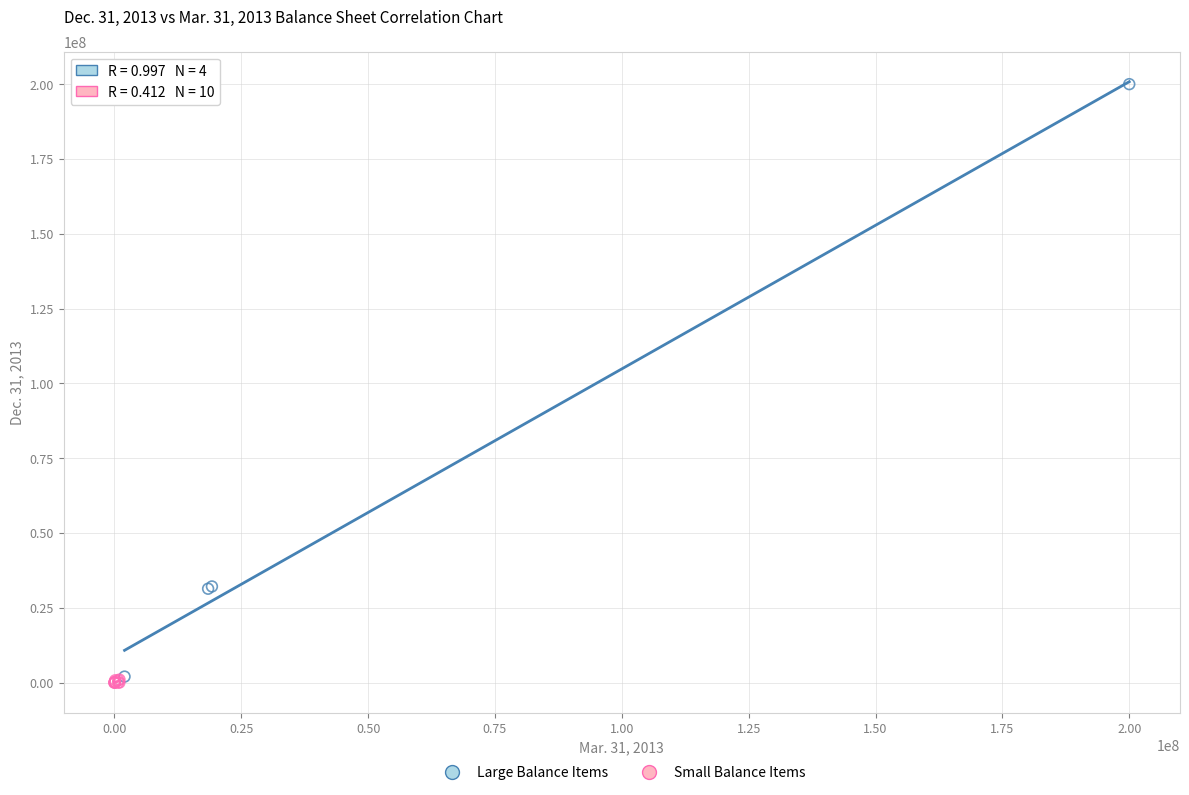

Which series reaches the maximum Y coordinate?

Large Balance Items